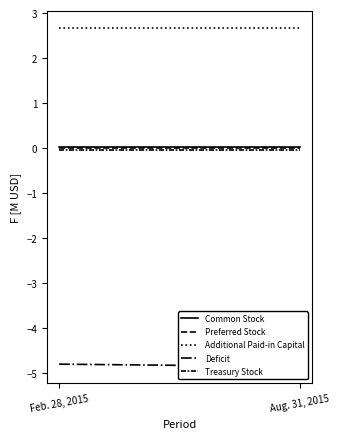

The Deficit series shows -2.7 at Feb. 28, 2015. True or false?

False